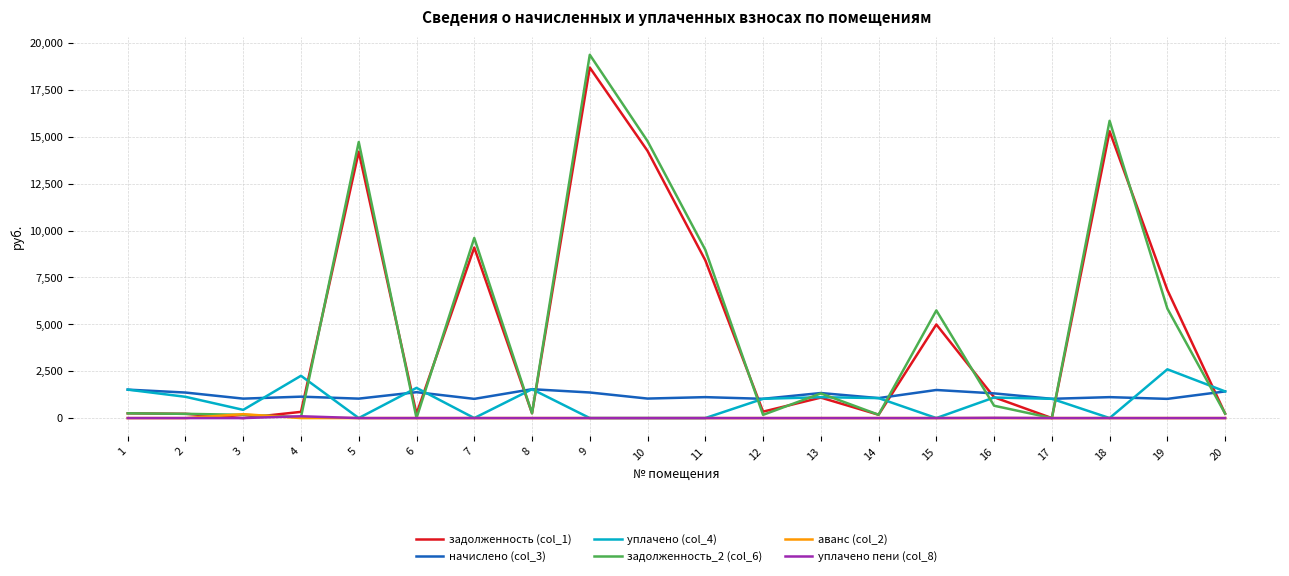

Which series has the widest spread of values?

задолженность_2 (col_6)